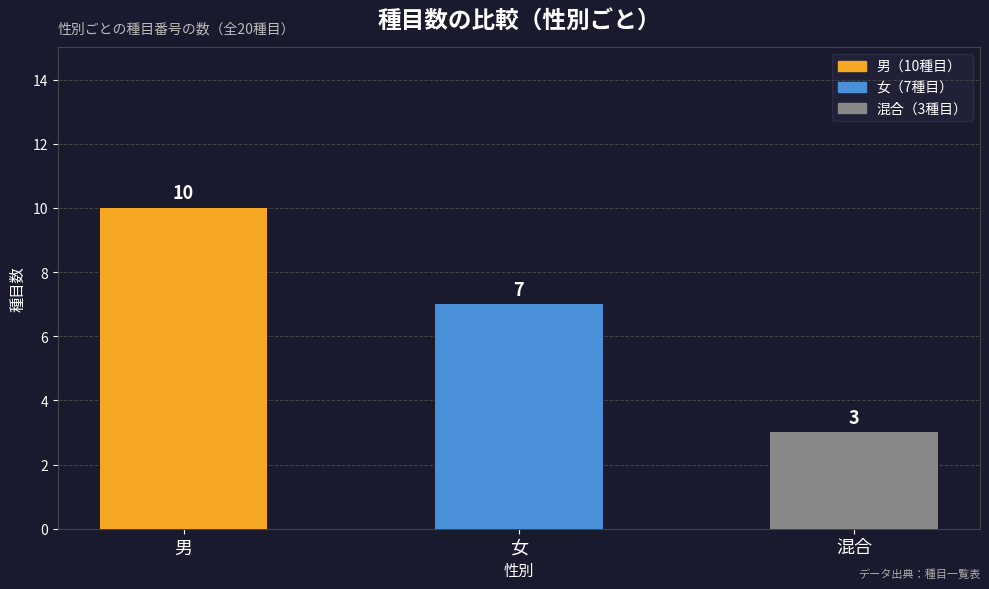

Is it true that the value at 男 is 14?

False